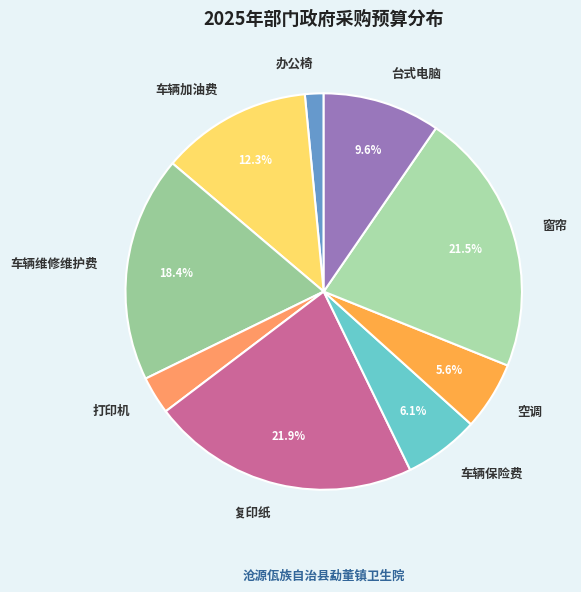

To the nearest percent, what is the difference between the 窗帘 and 车辆维修维护费 slice percentages?

3%